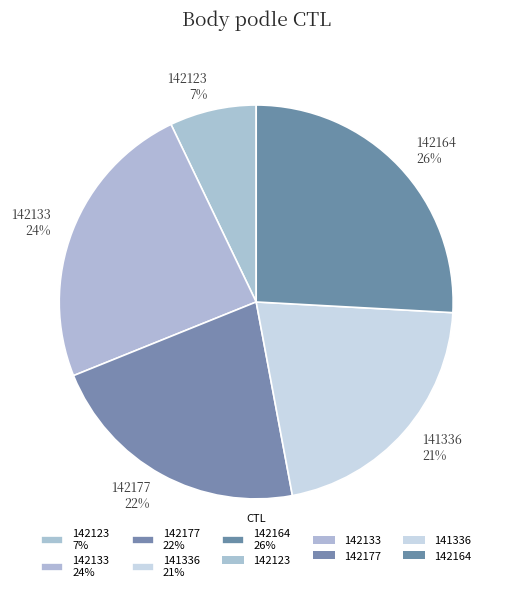

Is there a majority slice in this chart?

No